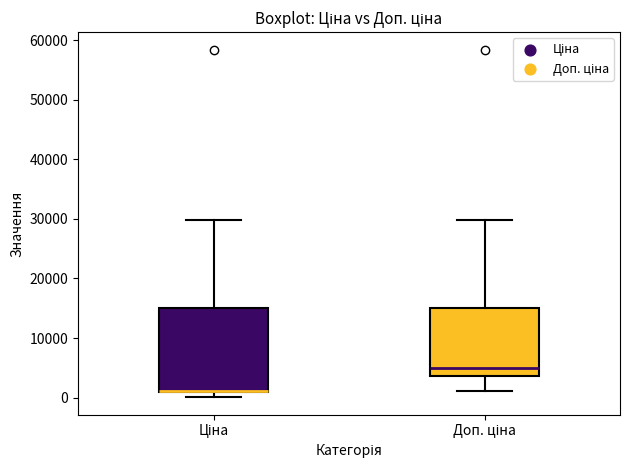

Reading left to right, read every box against the y-axis: the position of its median line, the range the box covers, and the ends of its whiskers. The values are not printed on the chart, so give them approximately, as read against the axis.

Ціна: median 1000 (drawn on the box's lower edge), box 1000 to 15000, whiskers 0 to 30000
Доп. ціна: median 5000, box 4000 to 15000, whiskers 1000 to 30000